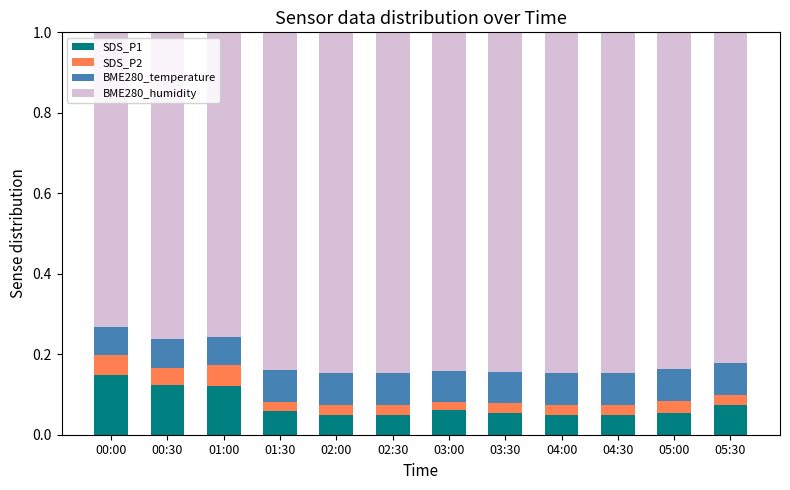

What is the total value across all series at 01:00?

1.0